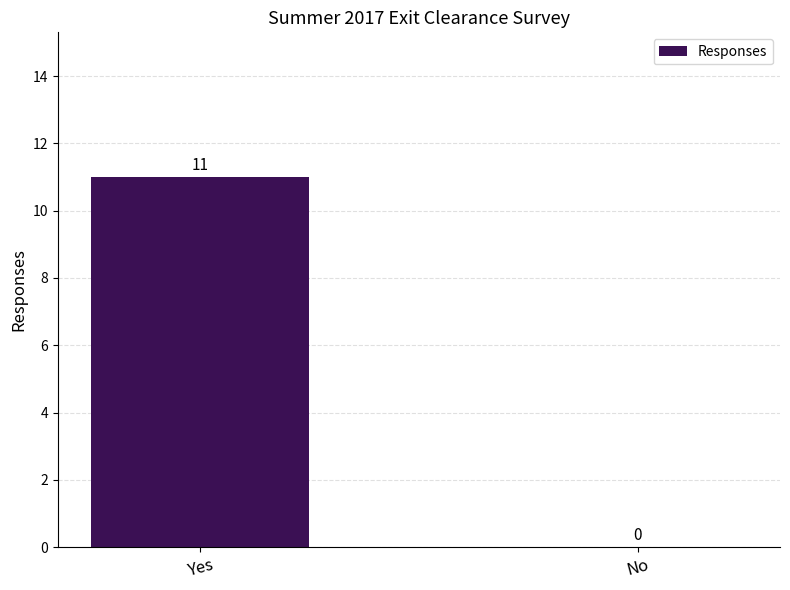

The value at Yes is 7. True or false?

False